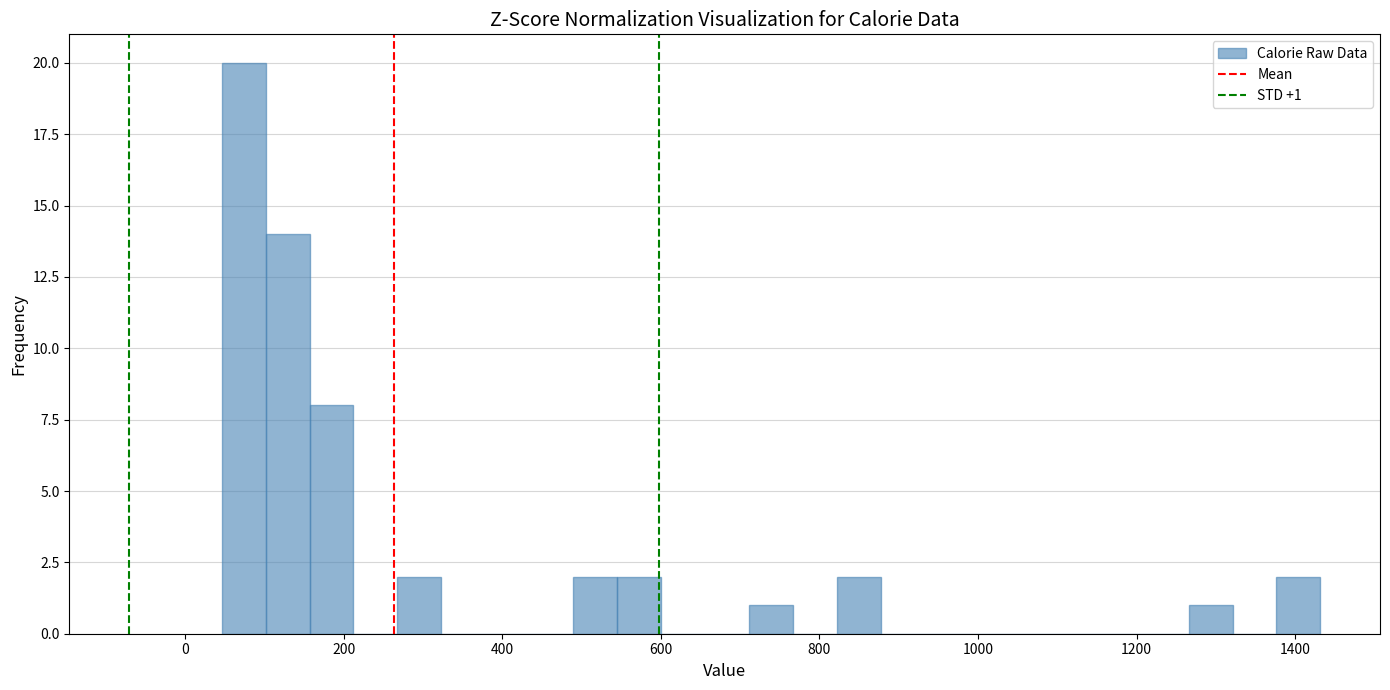

Read against the x-axis, roughly where is the centre of the tallest bar?

80